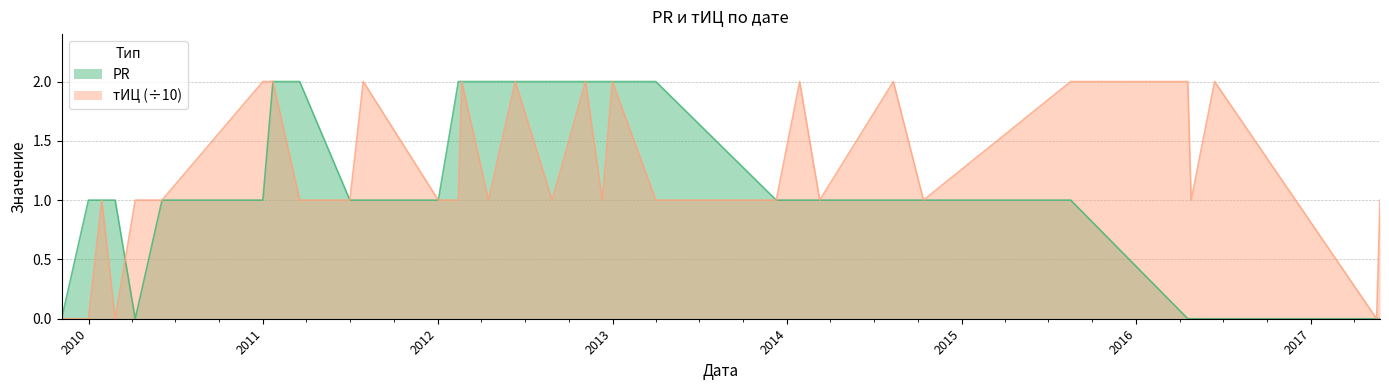

The value of тИЦ at 2011-07-29 is 2. True or false?

True